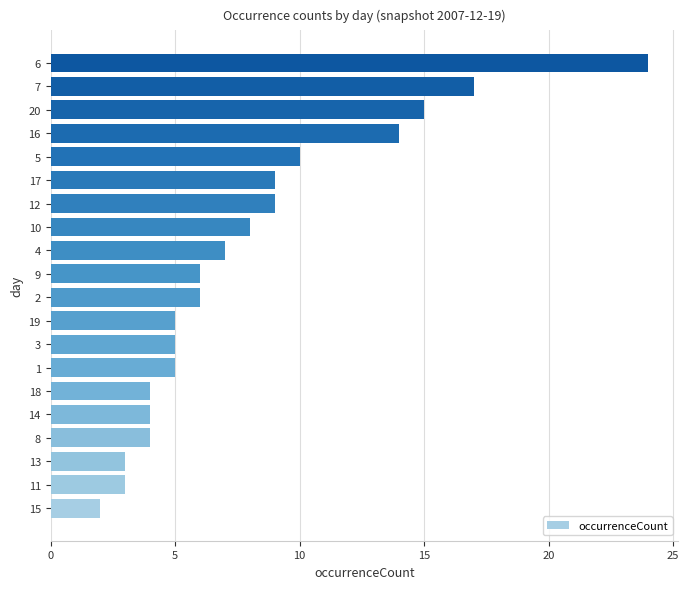

Approximately how many times larger is the value at 17 compared to 13?

3.0